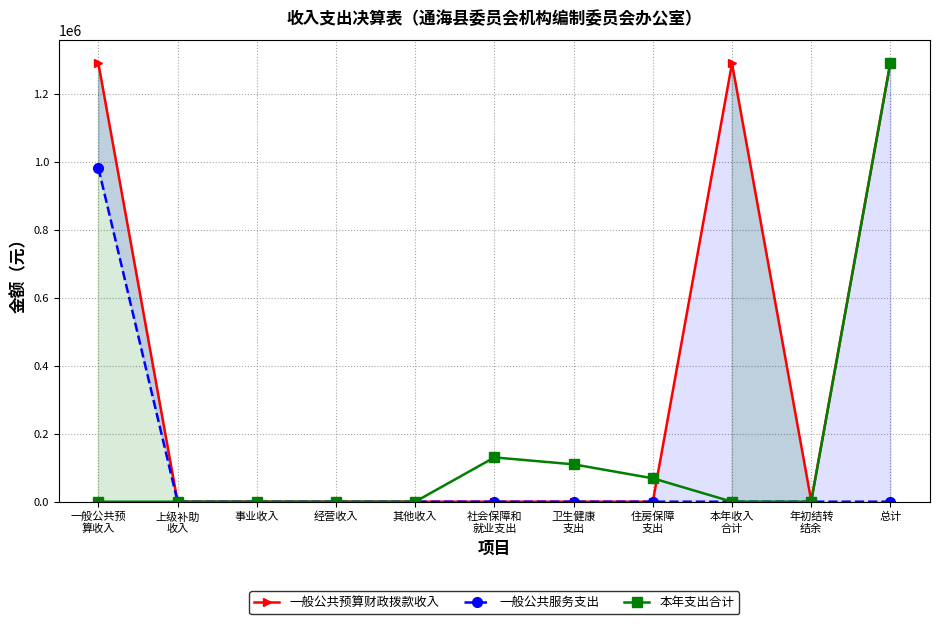

How many distinct data groups are displayed?

3